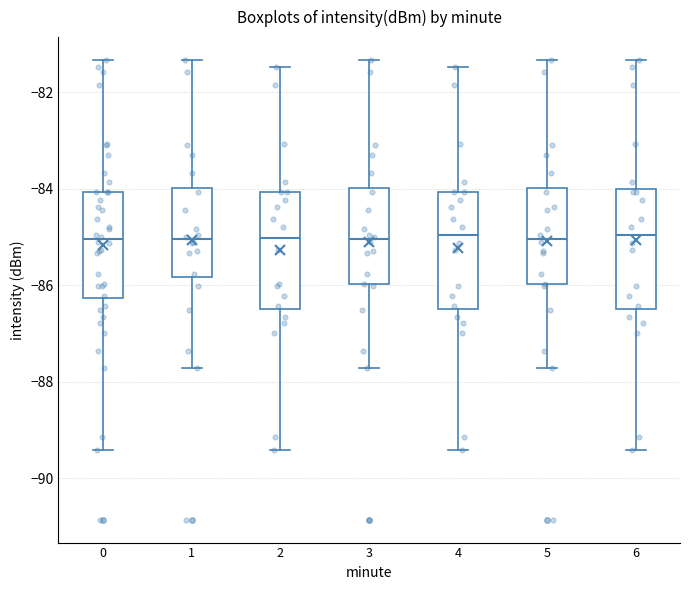

Reading left to right, read every box against the y-axis: the position of its median line, the range the box covers, and the ends of its whiskers. The values are not printed on the chart, so give them approximately, as read against the axis.

0: median -85.0, box -86.2 to -84.0, whiskers -89.4 to -81.4
1: median -85.0, box -85.8 to -84.0, whiskers -87.8 to -81.4
2: median -85.0, box -86.4 to -84.0, whiskers -89.4 to -81.4
3: median -85.0, box -86.0 to -84.0, whiskers -87.8 to -81.4
4: median -85.0, box -86.4 to -84.0, whiskers -89.4 to -81.4
5: median -85.0, box -86.0 to -84.0, whiskers -87.8 to -81.4
6: median -85.0, box -86.4 to -84.0, whiskers -89.4 to -81.4